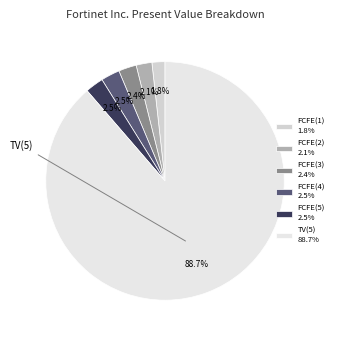

How many segments does this pie chart have?

6